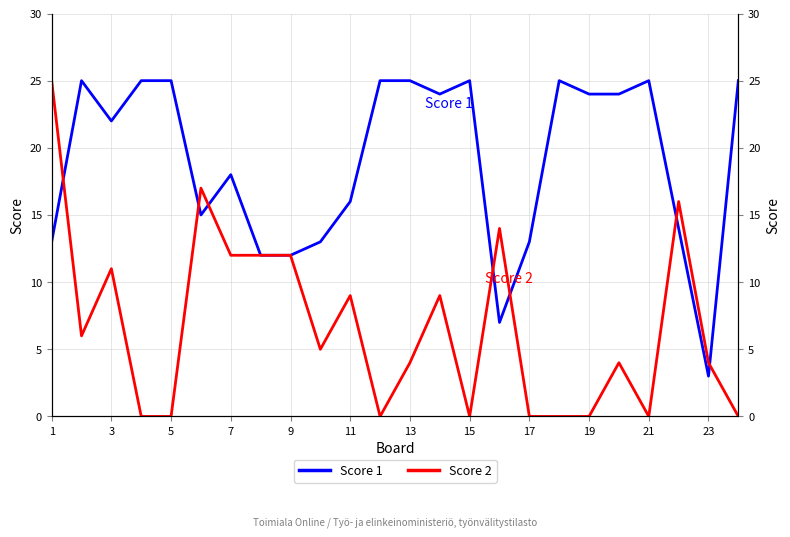

Does the chart have visible grid lines?

Yes